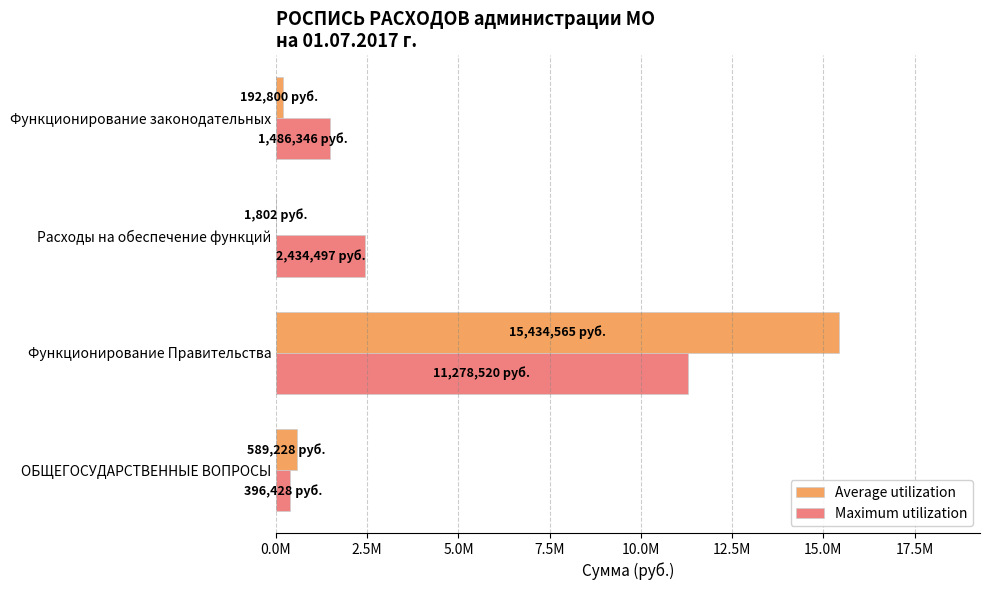

What are all the series names shown in the legend?

Average utilization, Maximum utilization